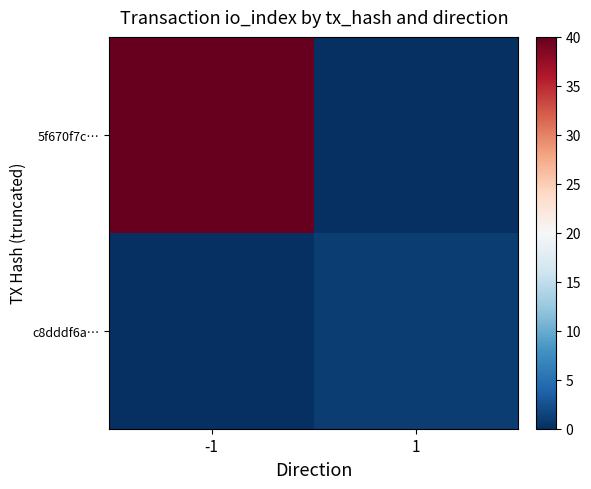

What is the spread (max minus min) of values at -1?

40